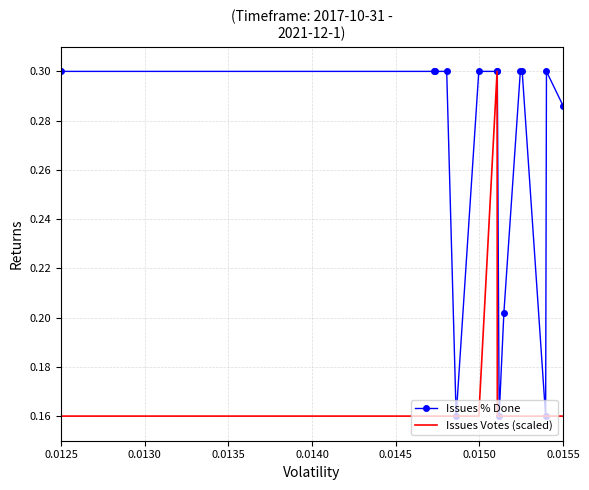

Which series has the largest total across all categories?

Issues % Done